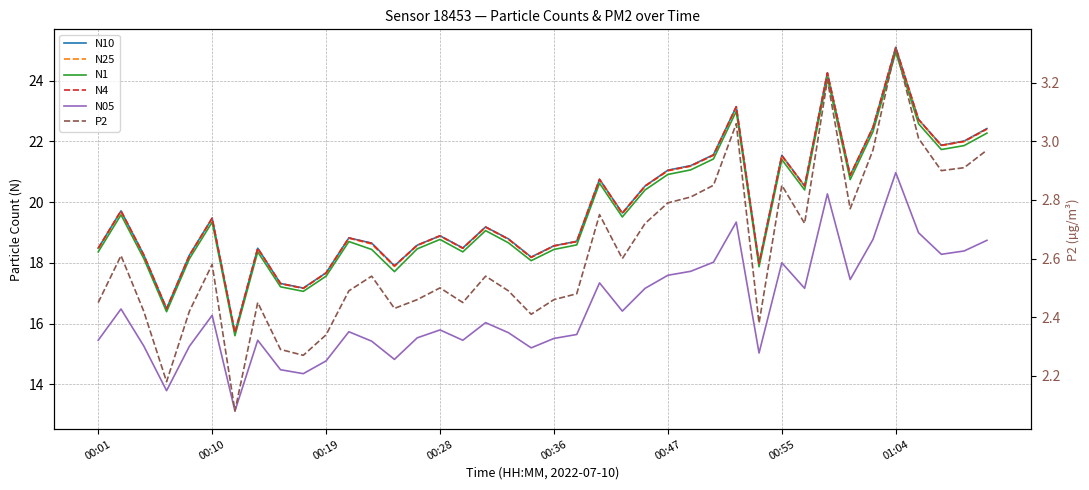

What is the sum of all N1 values?

786.1